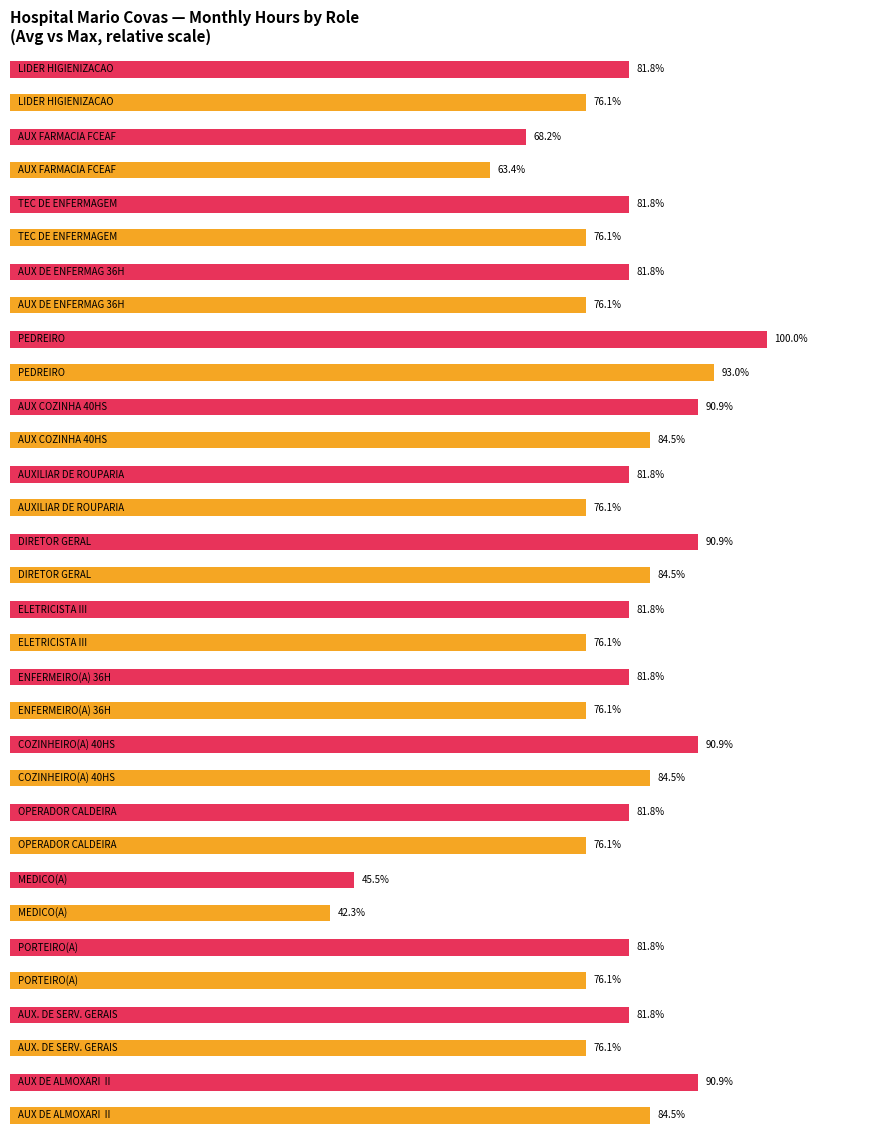

At which category does the chart reach its peak across all series?

PEDREIRO